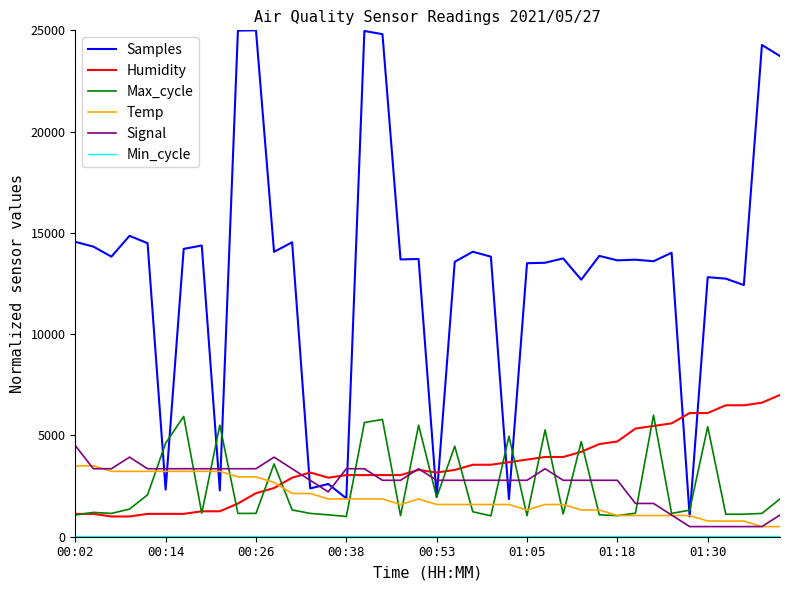

Which series has the widest spread of values?

Samples